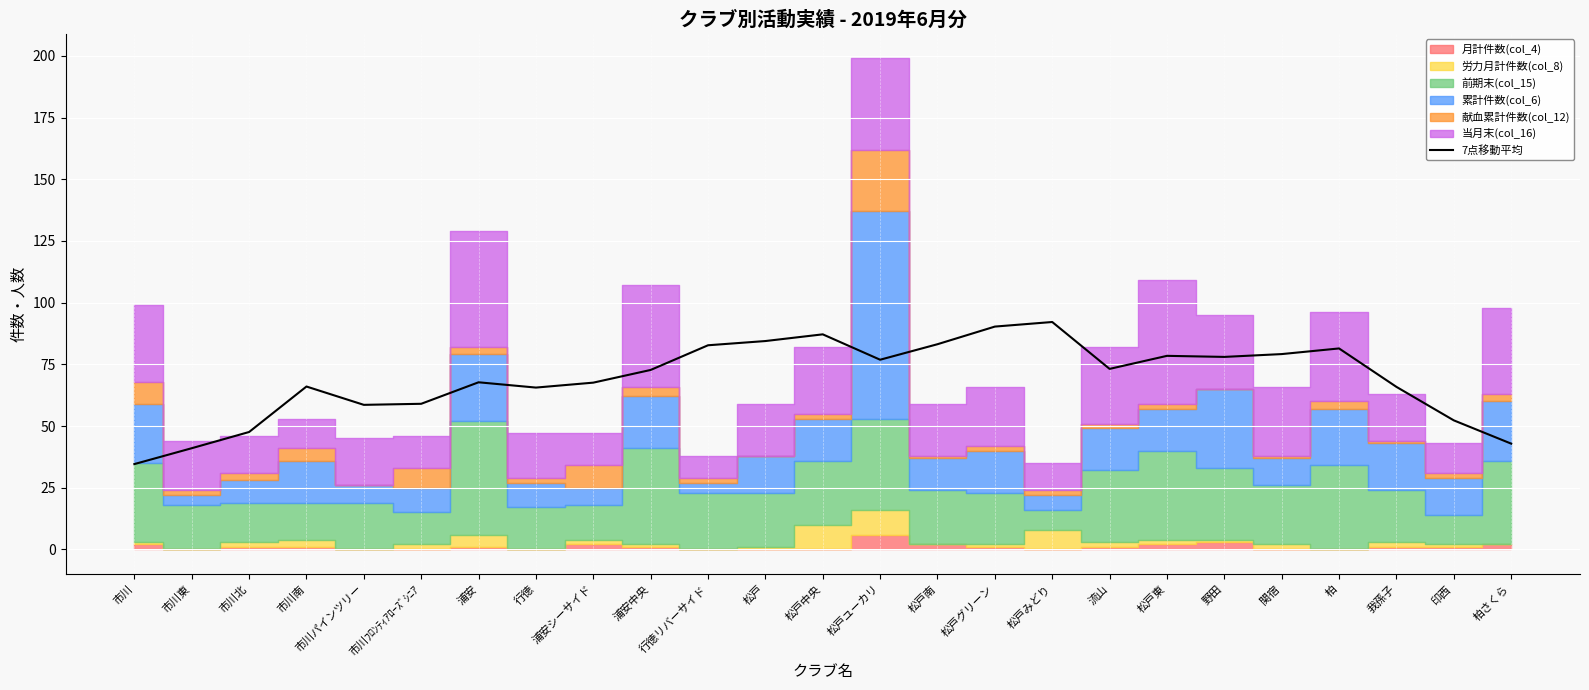

List the labels in order of value, smallest first.

市川, 市川東, 柏さくら, 市川北, 印西, 市川パインツリー, 市川ﾌﾛﾝﾃｨｱﾛｰｽﾞｼﾆｱ, 行徳, 我孫子, 市川南, 浦安シーサイド, 浦安, 浦安中央, 流山, 松戸ユーカリ, 野田, 松戸東, 関宿, 柏, 行徳リバーサイド, 松戸南, 松戸, 松戸中央, 松戸グリーン, 松戸みどり